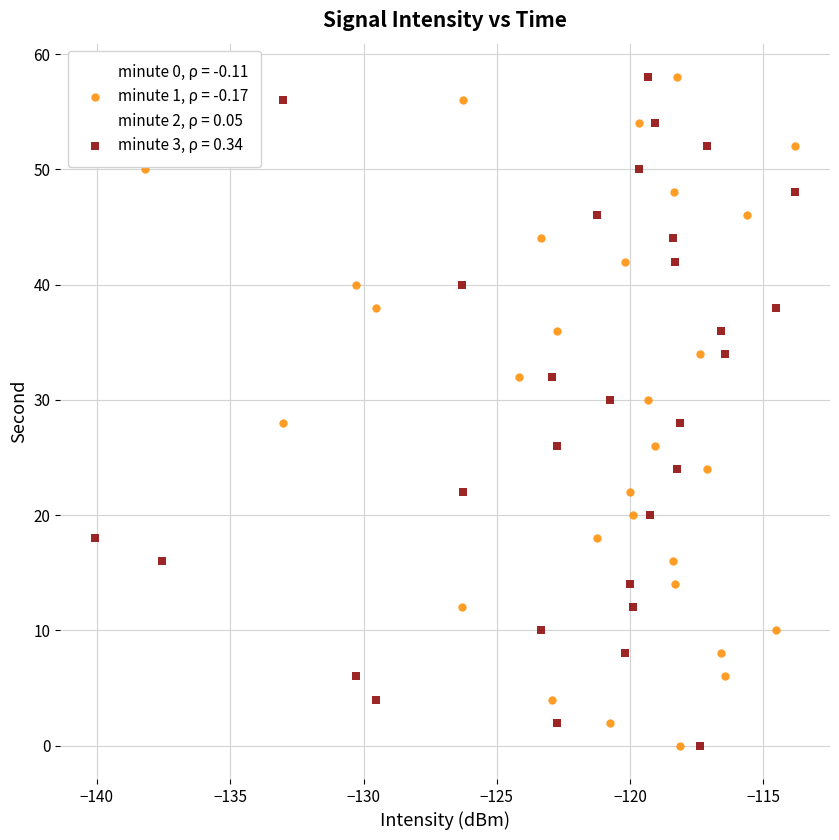

What are all the series names shown in the legend?

minute 0, ρ = -0.11, minute 1, ρ = -0.17, minute 2, ρ = 0.05, minute 3, ρ = 0.34